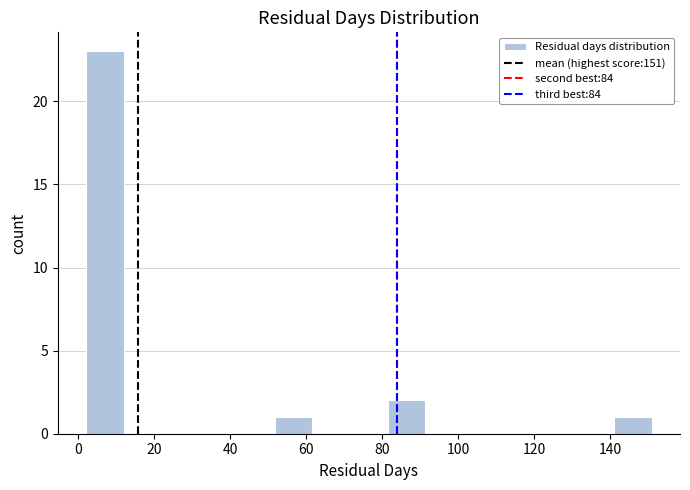

Which range on the x-axis has the tallest bar?

2 to 12